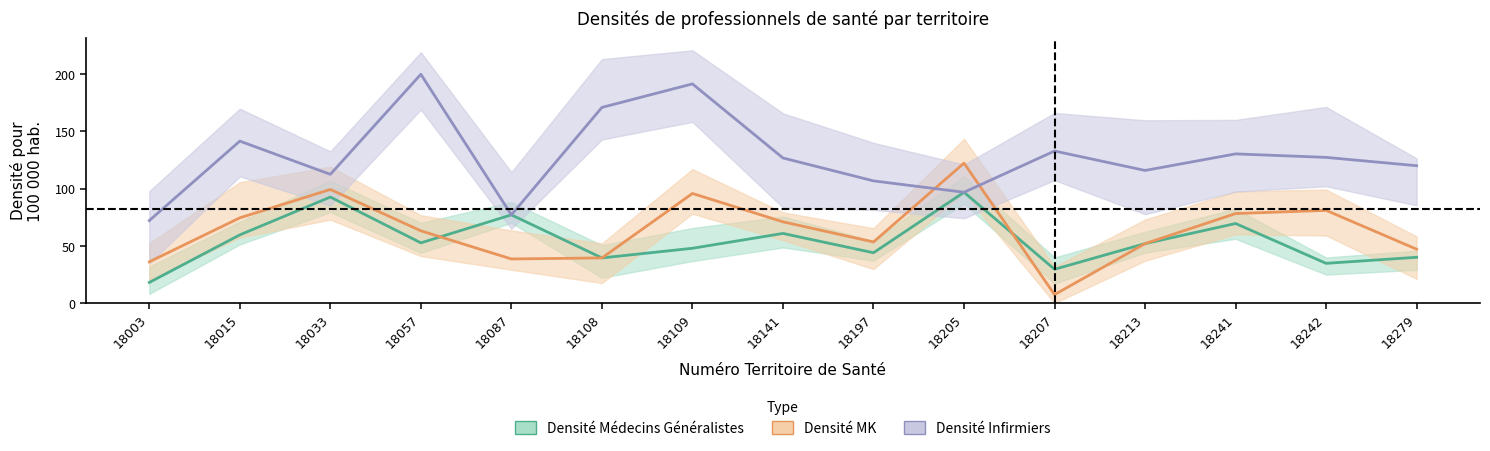

What are all the series names shown in the legend?

Densité Médecins Généralistes, Densité MK, Densité Infirmiers